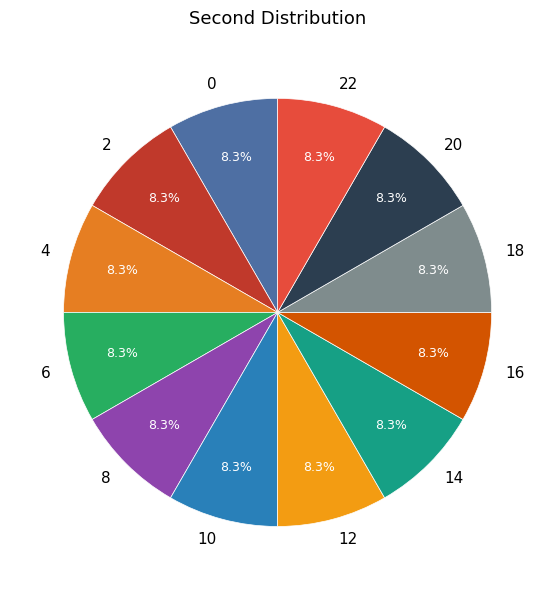

To the nearest percent, what is the difference between the largest and smallest slice percentages?

0%